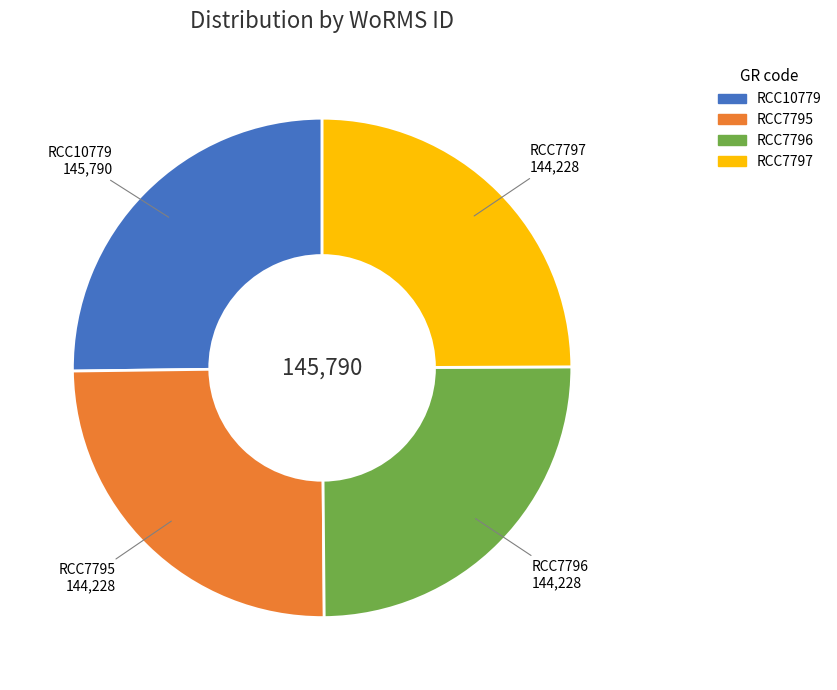

Is there a majority slice in this chart?

No